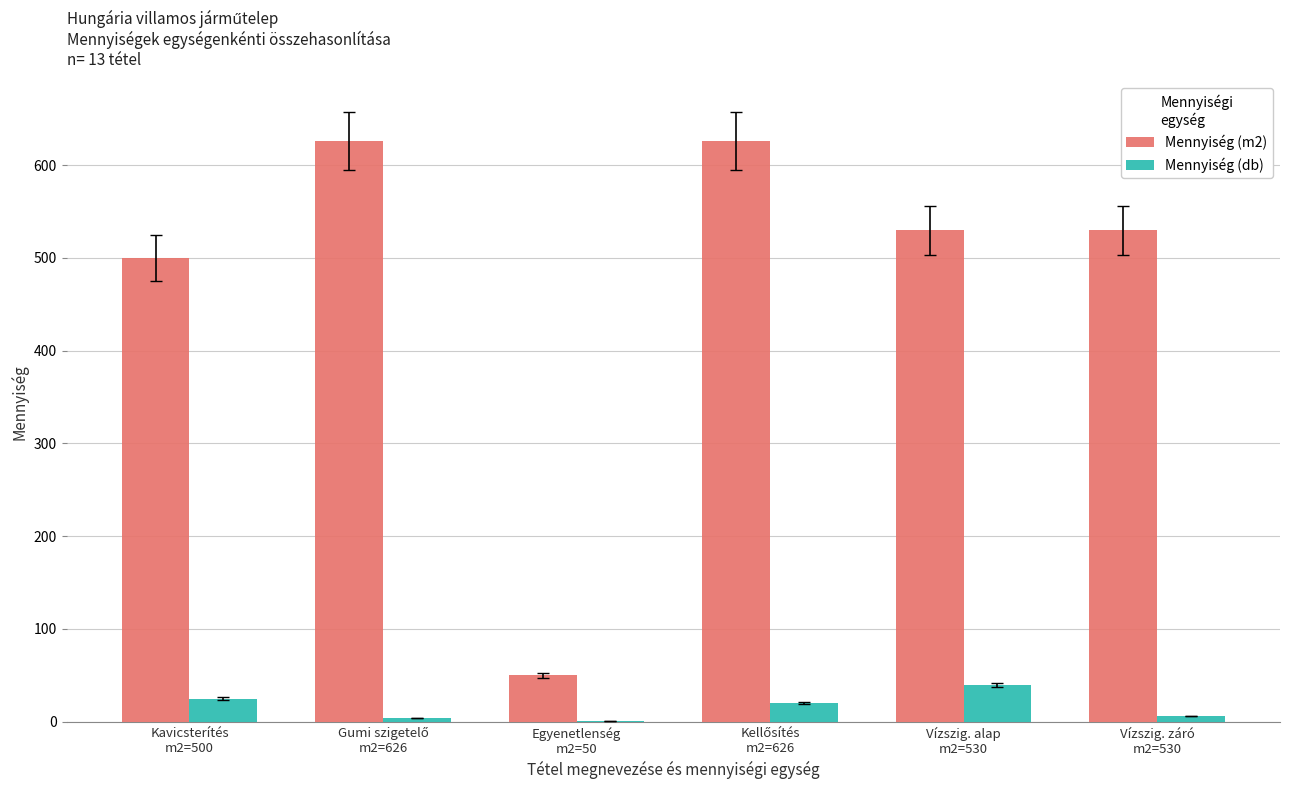

Which series has the largest total across all categories?

Mennyiség (m2)